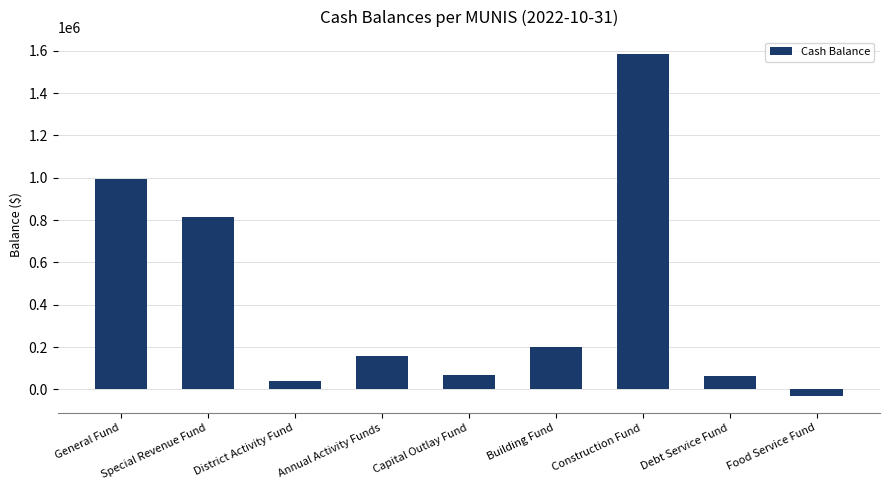

What is the difference between the maximum and minimum values?

1614043.4